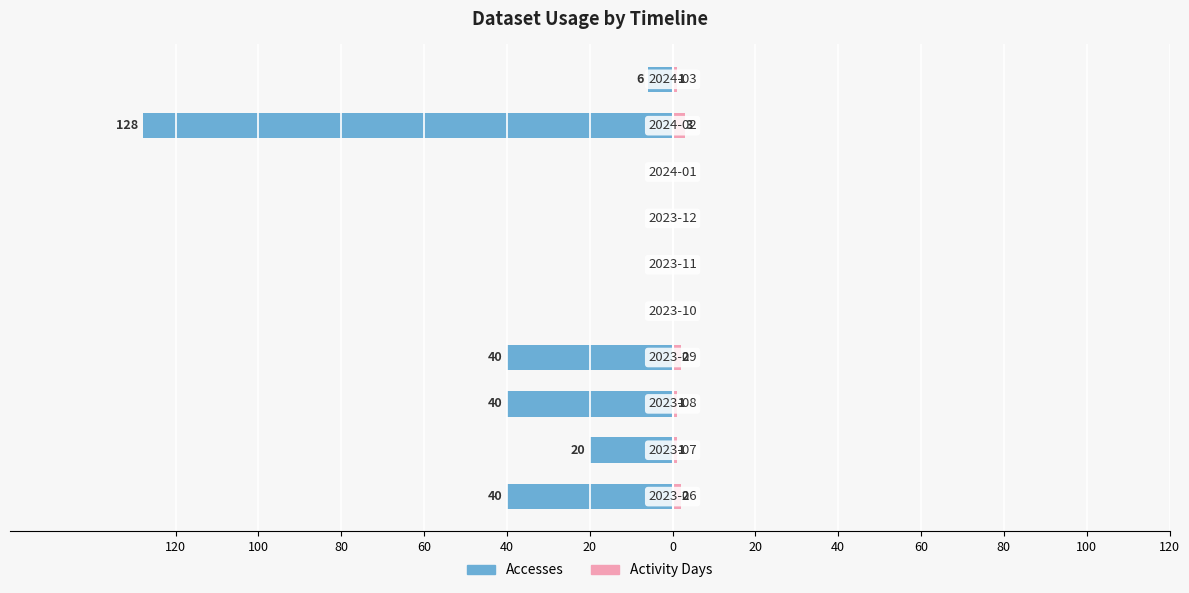

The Activity Days series shows 1 at 80. True or false?

True